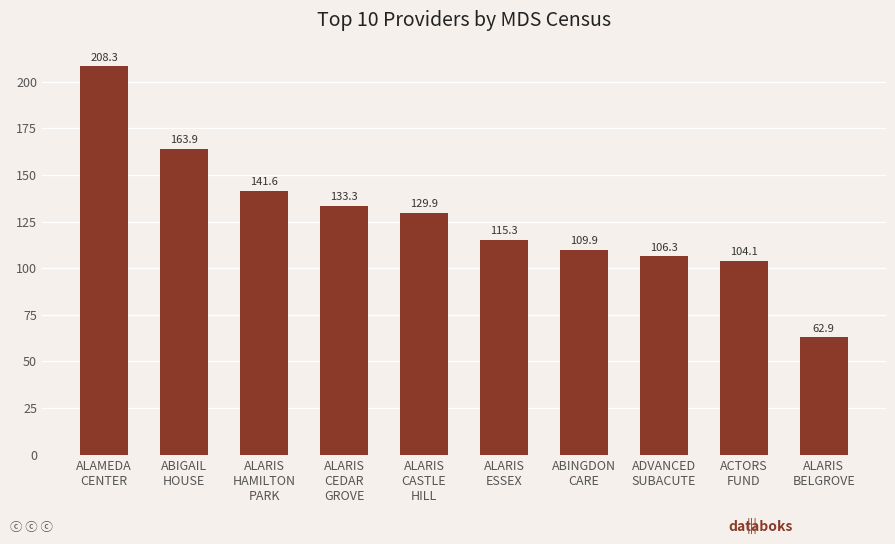

Are the bars grouped side by side (vs. stacked)?

No